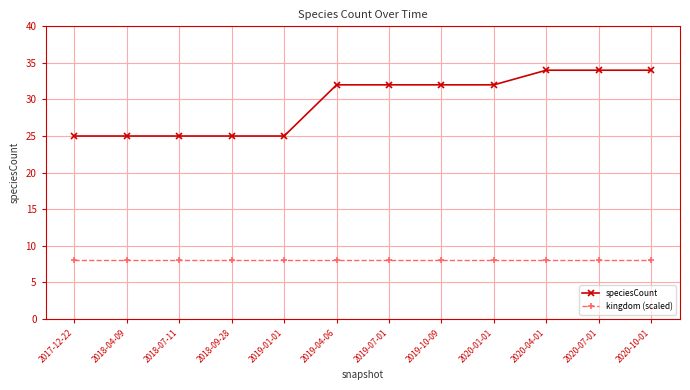

Rank the series by their average value, from lowest to highest.

kingdom (scaled), speciesCount